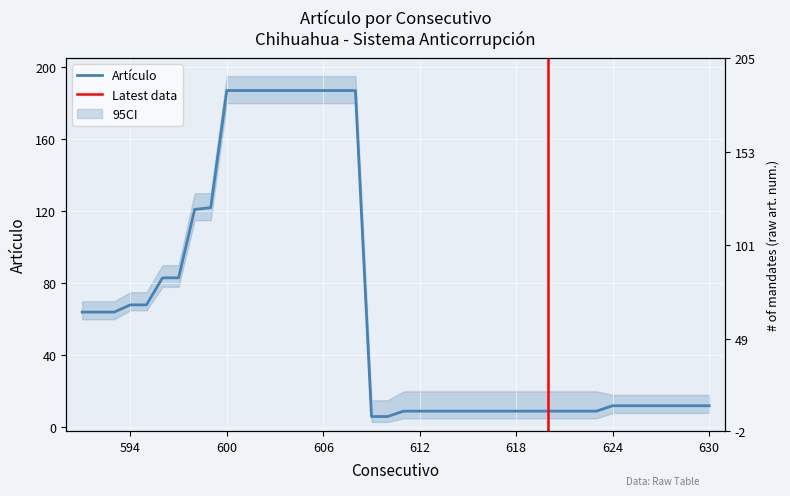

True or false: there are more than 1 points higher than both neighbors.

False